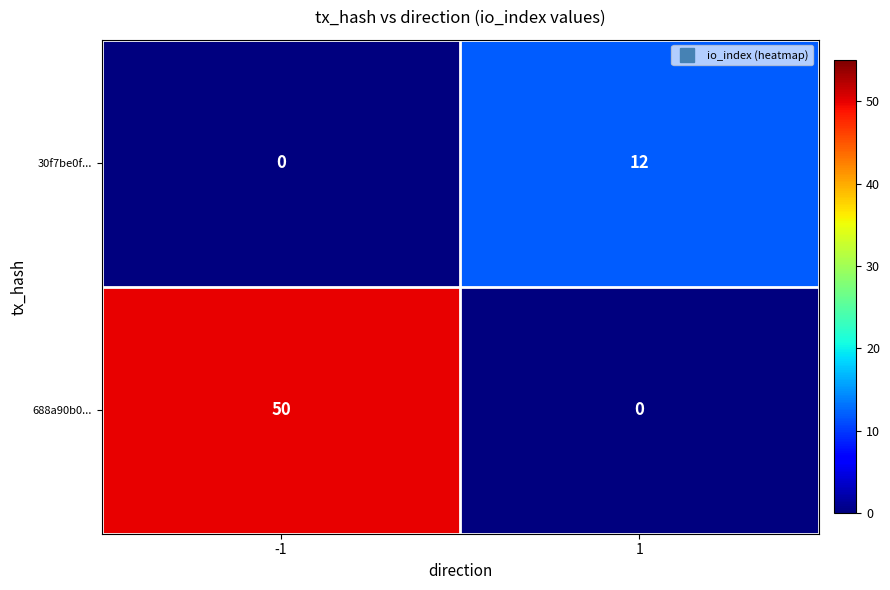

What is the approximate value of 688a90b0... at -1, to the nearest 10?

50